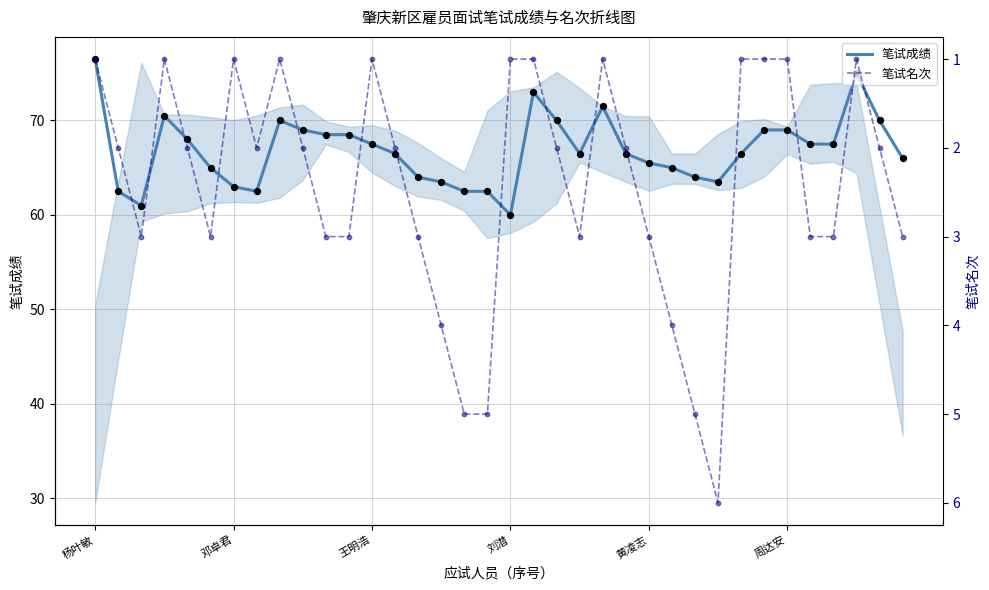

Which series has the largest total across all categories?

笔试成绩